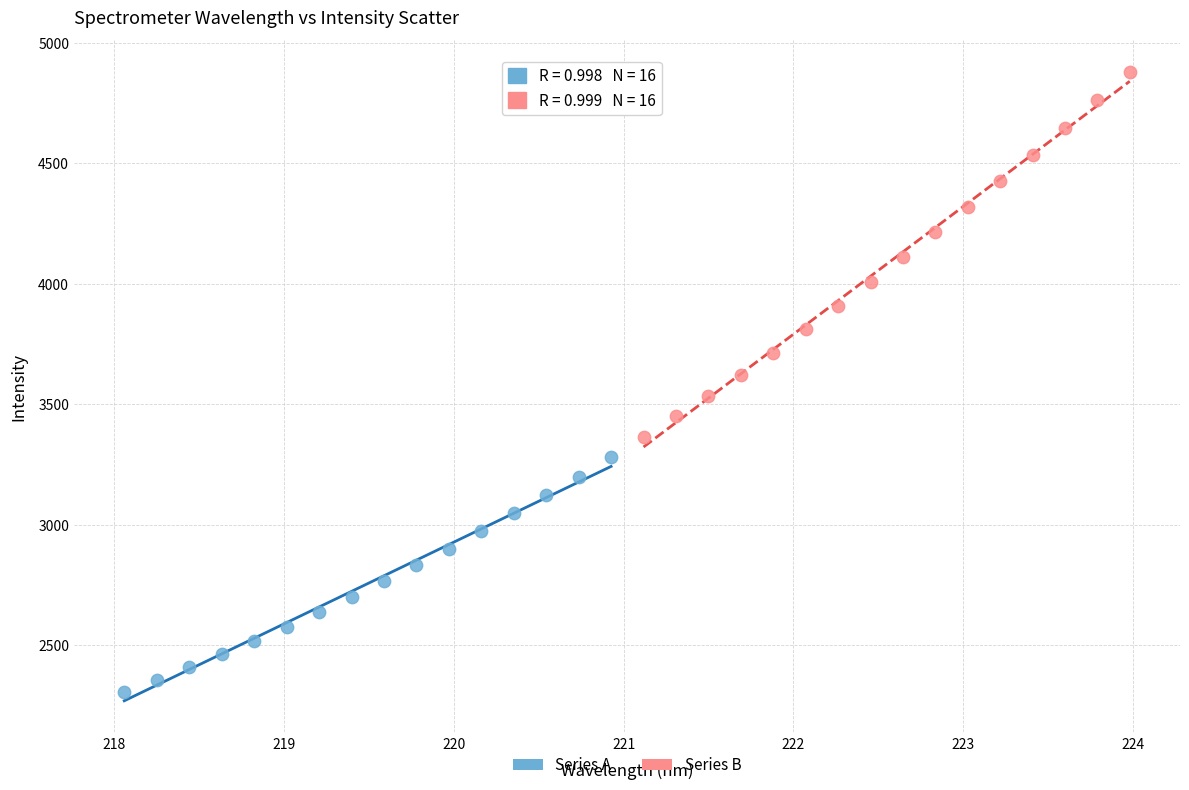

Which series has the widest spread of Y values?

Series B